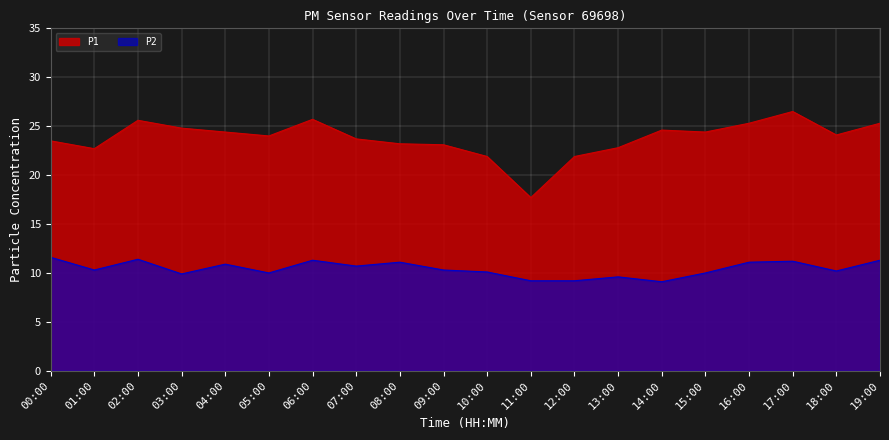

Which series has the largest range (max minus min)?

P1